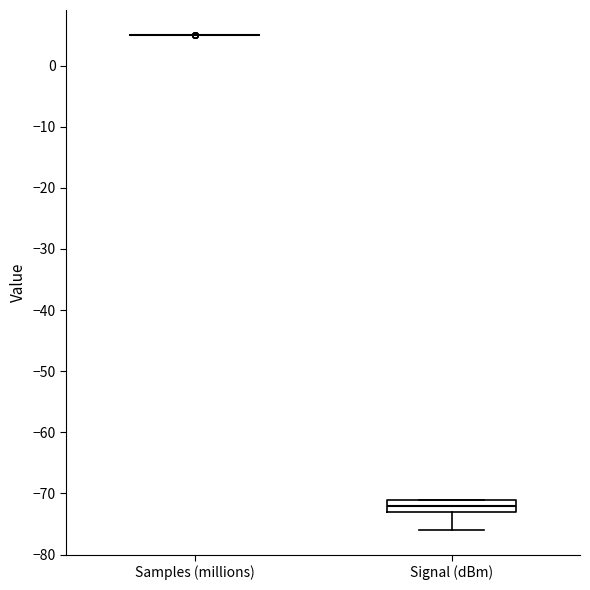

Reading left to right, transcribe this box plot: for each box, give where its median line is, the range the box spans, and where its two whiskers end, as read against the y-axis. The values are not printed on the chart, so give them approximately, as read against the axis.

Samples (millions): box collapsed to a line at 5, whiskers 5 to 5
Signal (dBm): median -72, box -73 to -71, whiskers -76 to -71